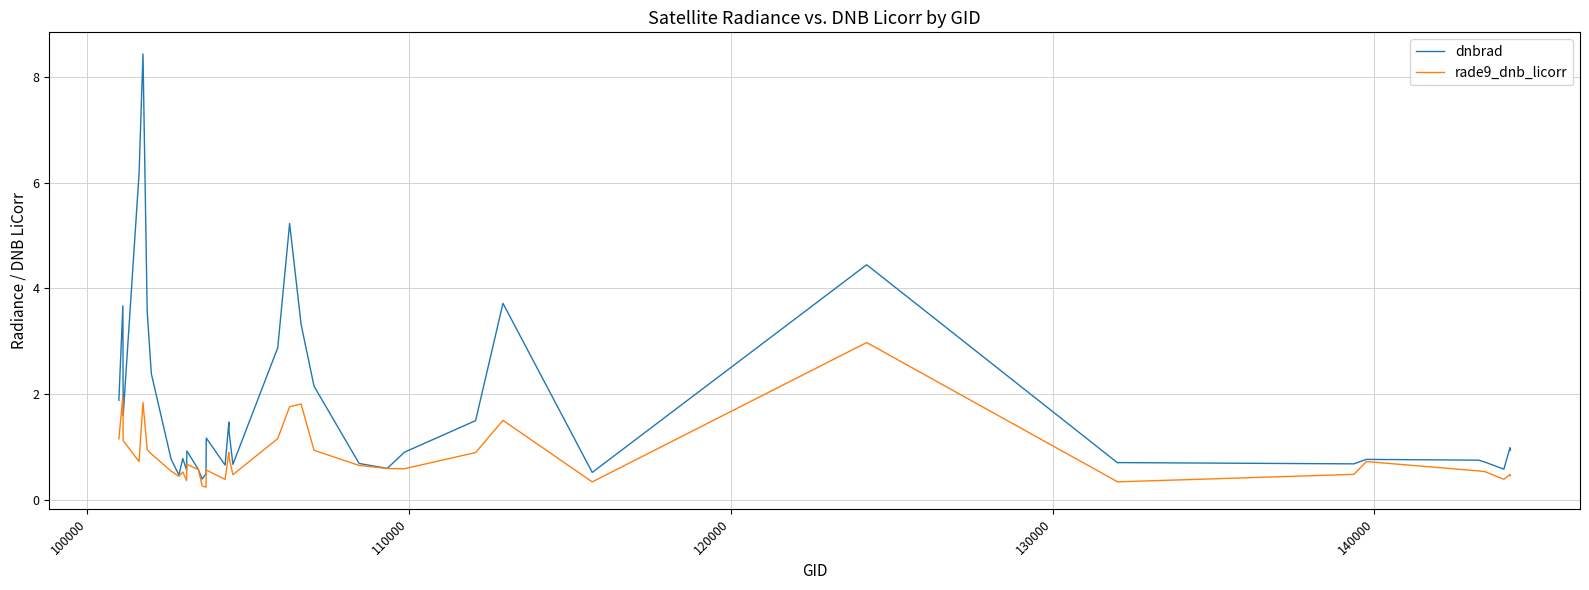

List the series in order of their overall mean, lowest first.

rade9_dnb_licorr, dnbrad